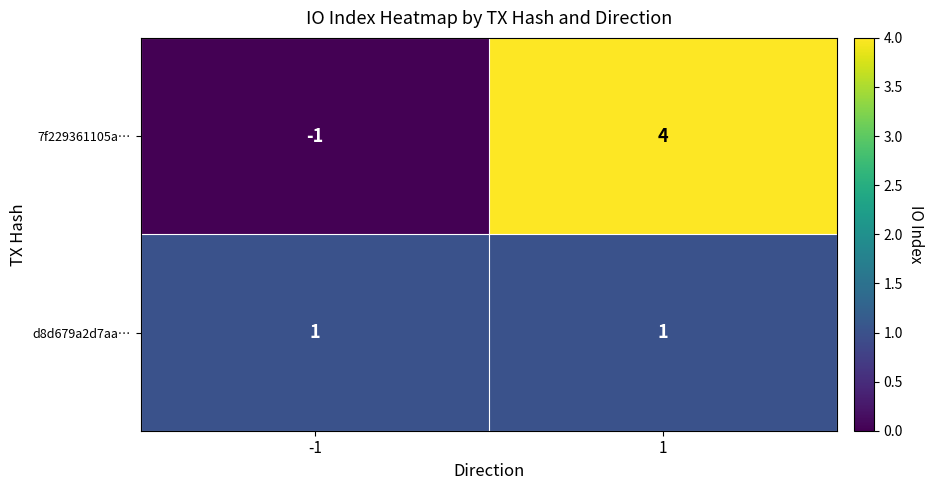

Where is 7f229361105a… nearest to the value 1?

-1